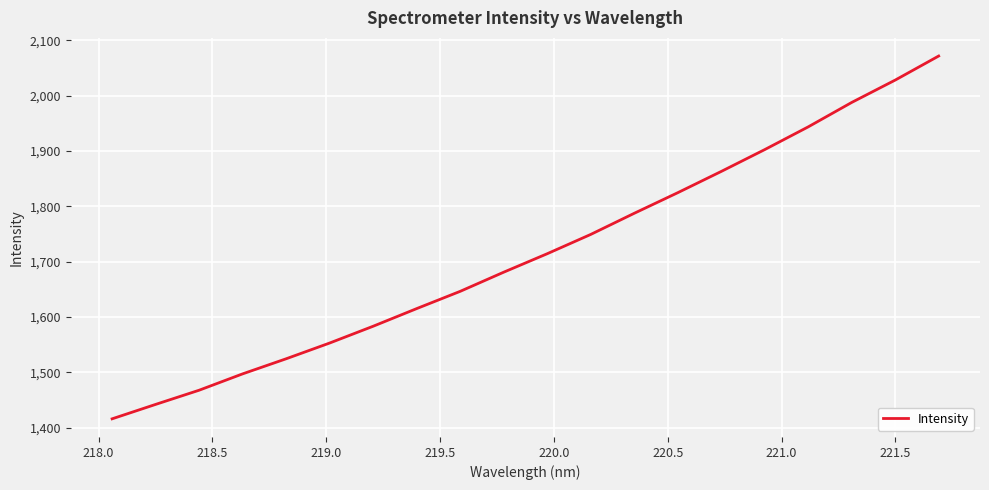

What is the difference between the maximum and minimum values?

655.1